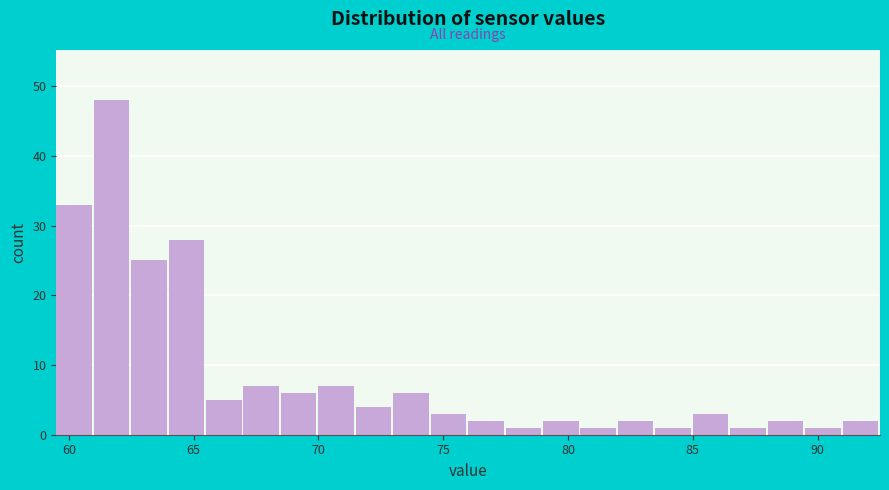

Around what value on the x-axis is the tallest bar? Give the approximate position of its centre, as read against the axis.

61.5